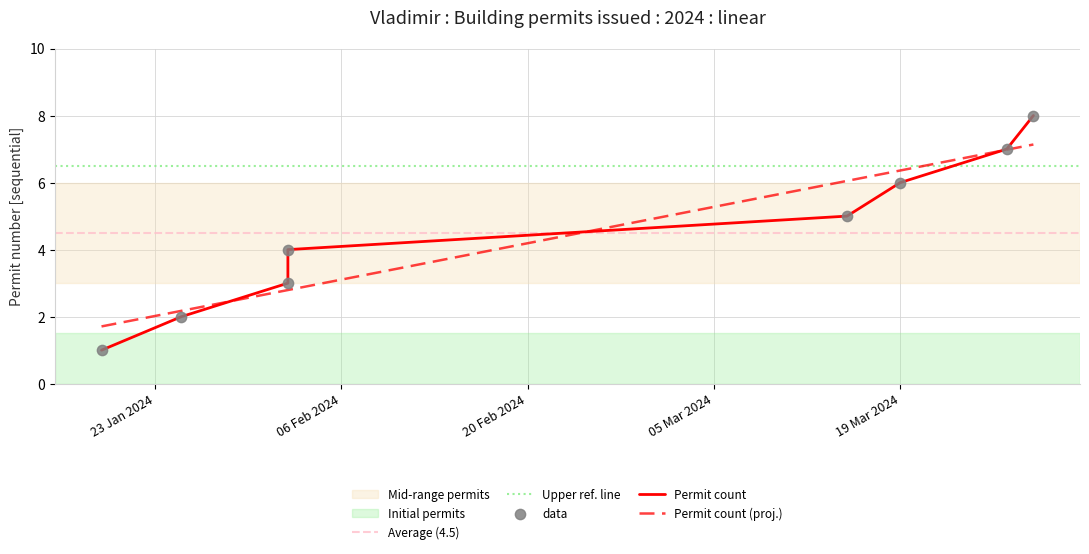

What is the change in value from 19.01.2024 to 29.03.2024?

+7